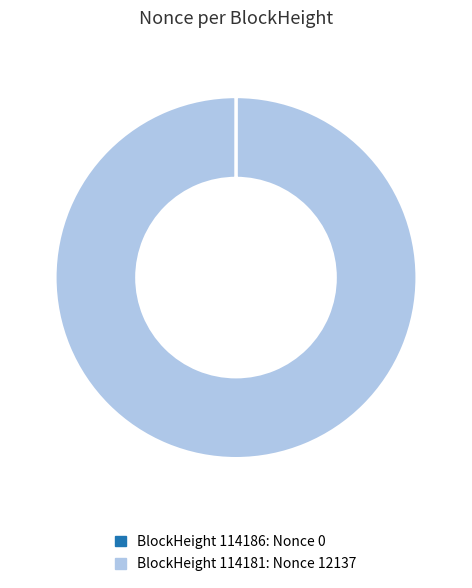

Is there a majority slice in this chart?

Yes